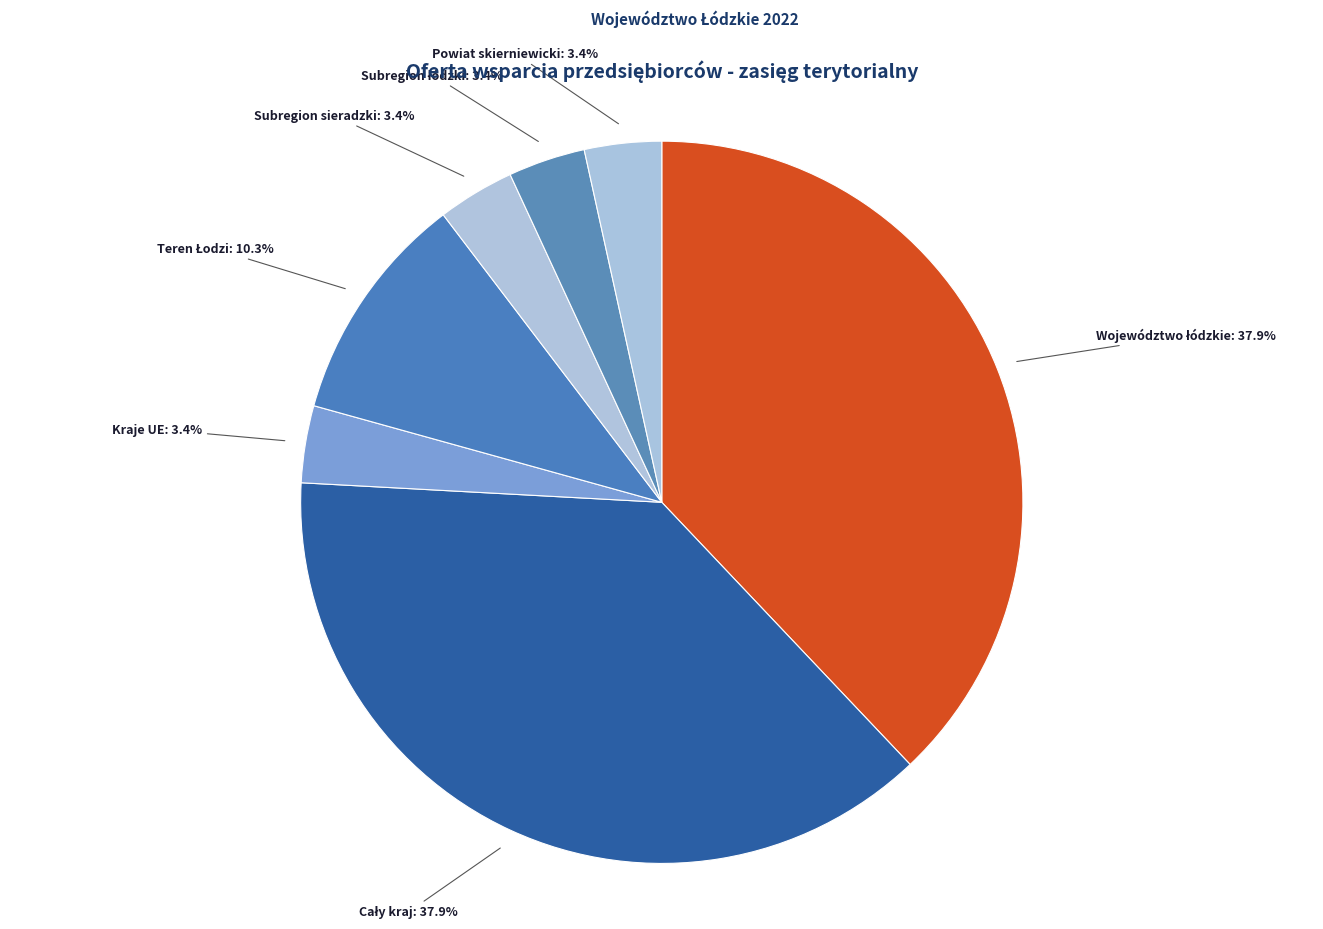

Approximately how many times larger is the value at Kraje UE compared to Powiat skierniewicki?

1.0